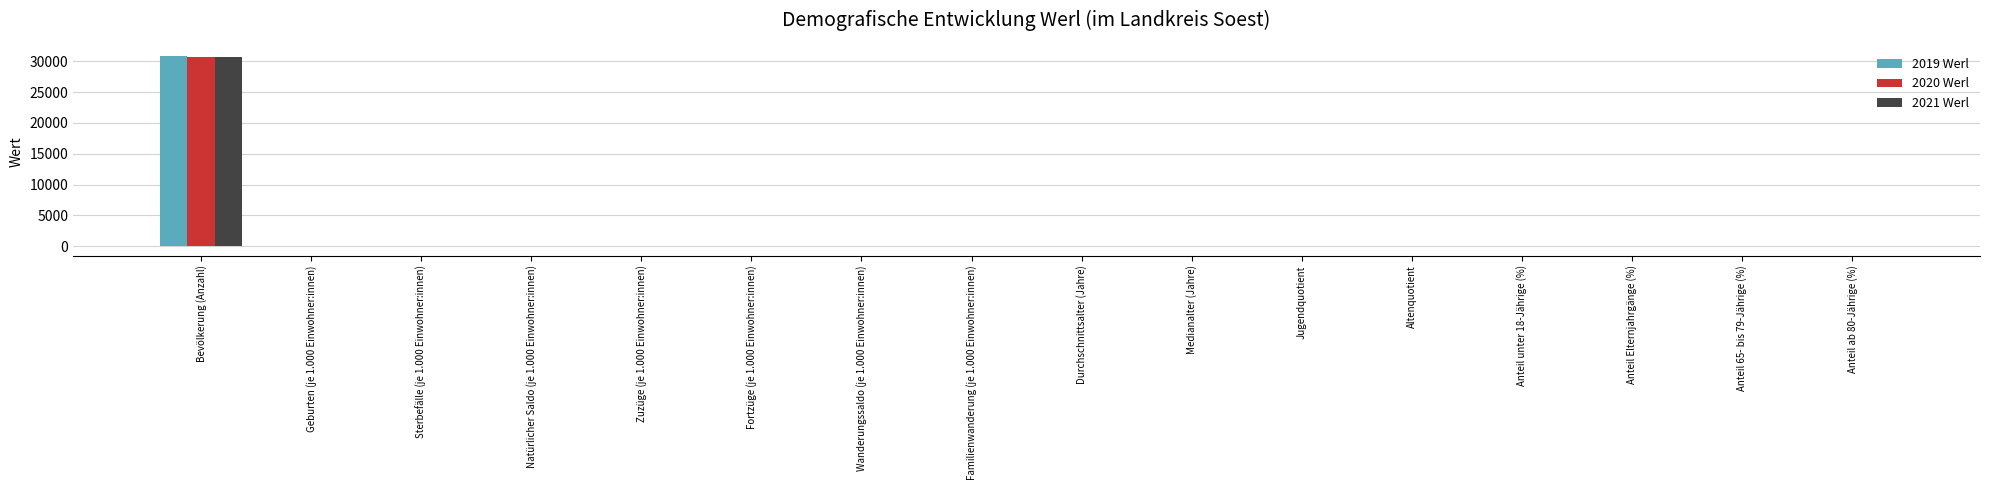

At which category does the chart reach its peak across all series?

Bevölkerung (Anzahl)